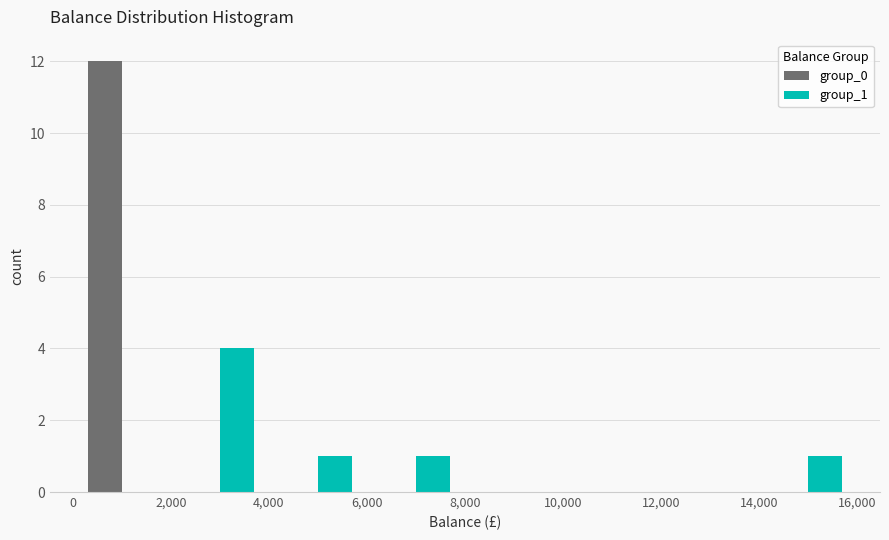

Reading left to right, transcribe this chart: for each range on the x-axis, give the height of each series' bar. The values are not printed on the chart, so give them approximately, as read against the axis.

0 to 2,000: group_0=12	group_1=0
2,000 to 4,000: group_0=0	group_1=4
4,000 to 6,000: group_0=0	group_1=1
6,000 to 8,000: group_0=0	group_1=1
8,000 to 10,000: group_0=0	group_1=0
10,000 to 12,000: group_0=0	group_1=0
12,000 to 14,000: group_0=0	group_1=0
14,000 to 16,000: group_0=0	group_1=1